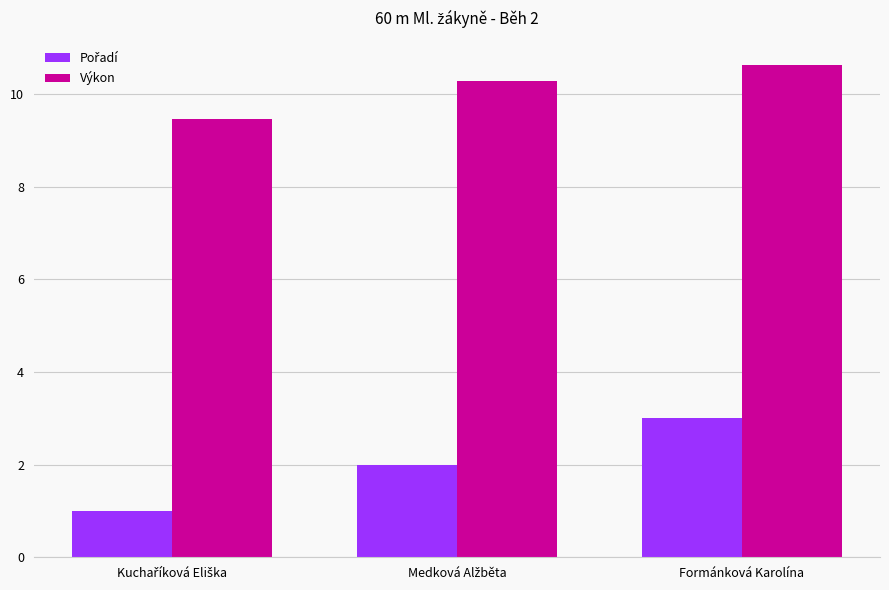

What is the smallest value displayed?

1.0